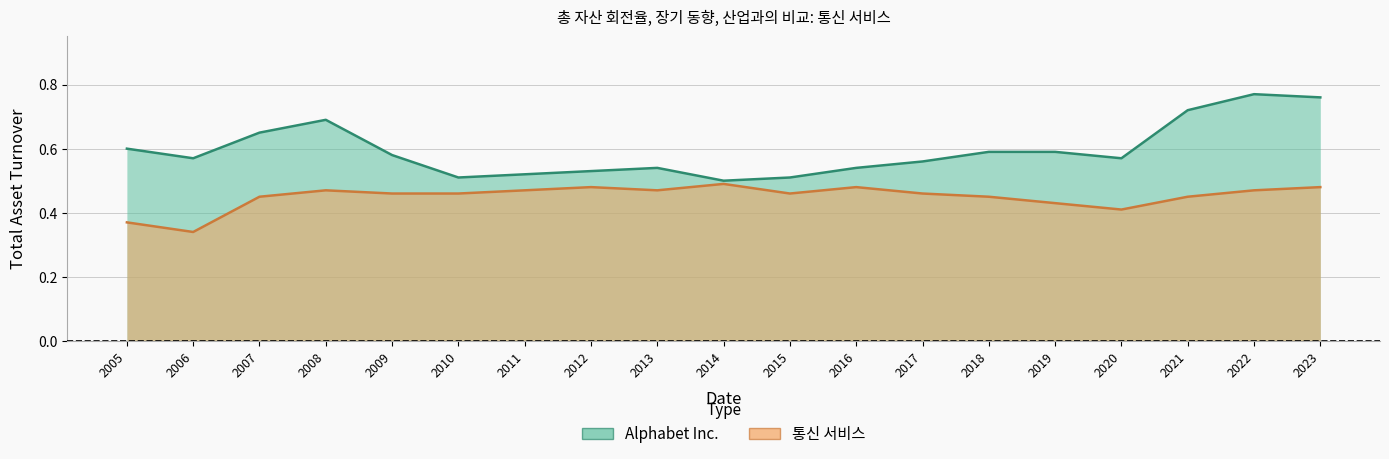

At which category does Alphabet Inc. reach its first local valley?

2006